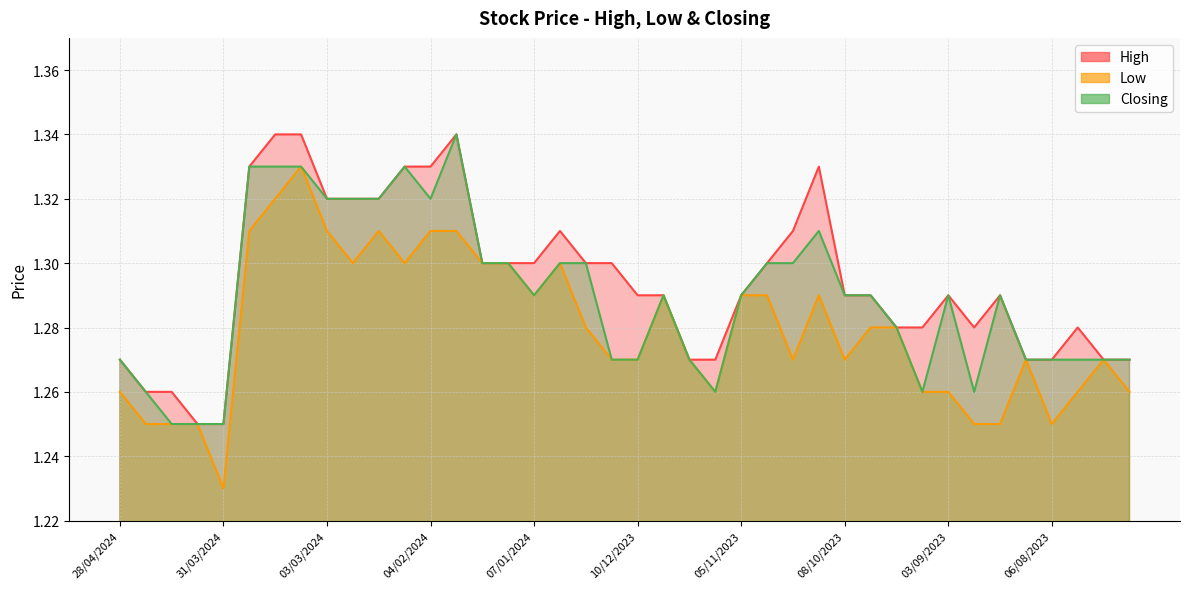

List the series in order of their peak value, lowest first.

Low, High, Closing